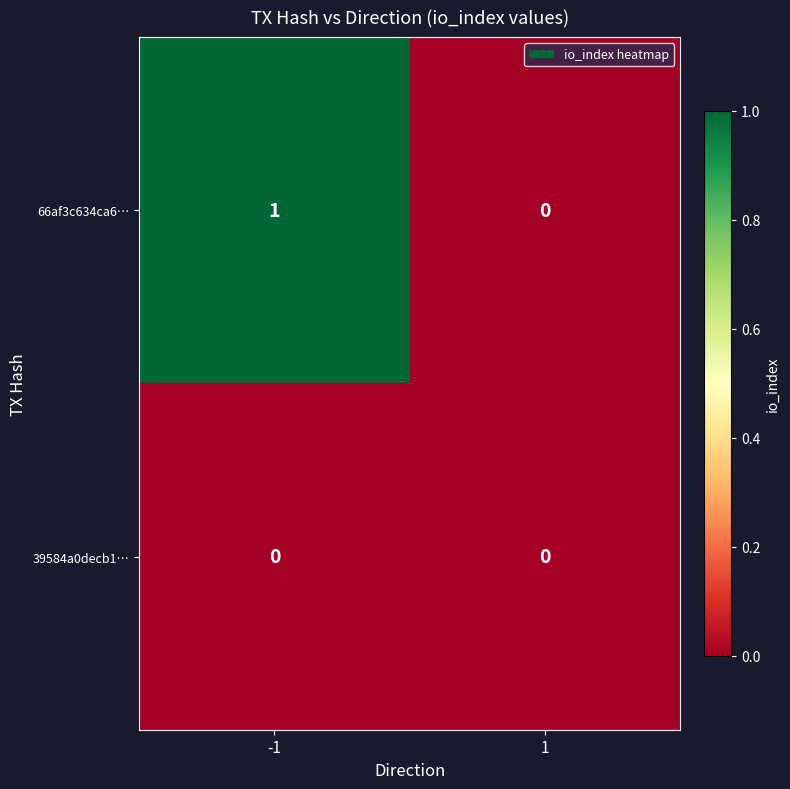

Count the number of categories in the chart.

2